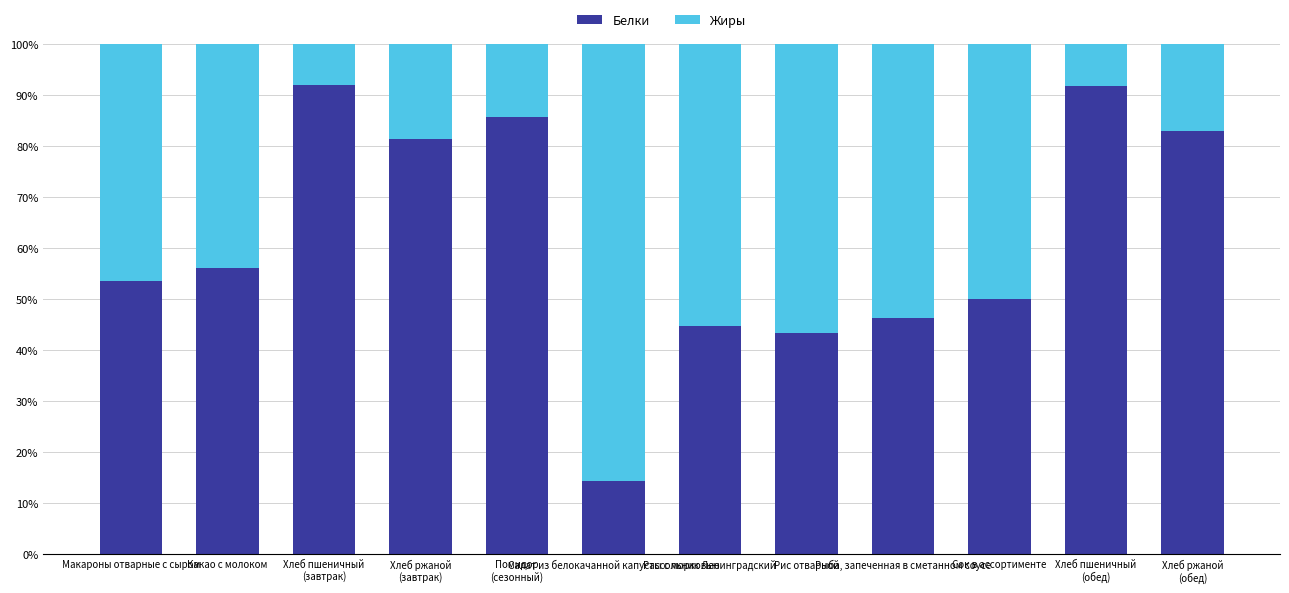

What is the maximum value for Белки?

92.0